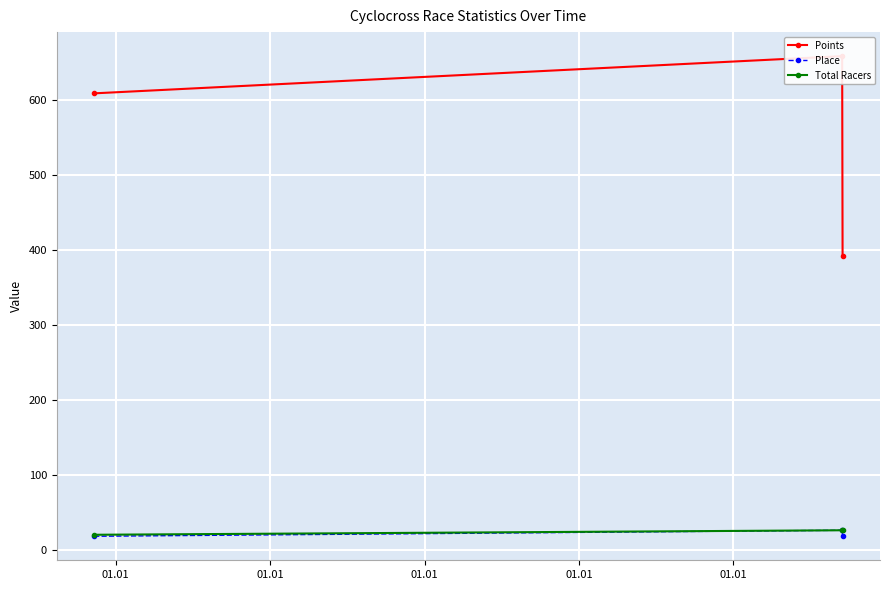

What is the average value of the Place series?

21